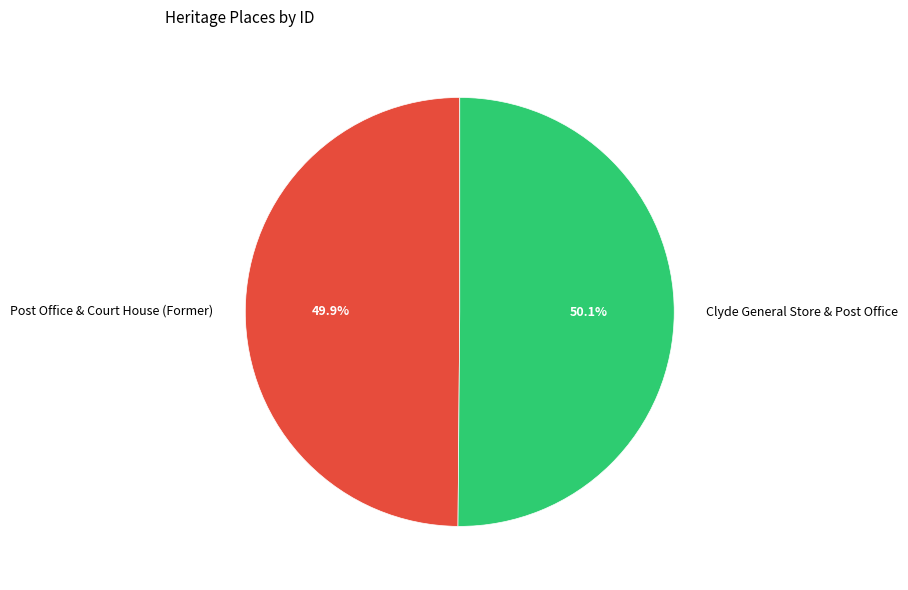

Does any single category account for the majority?

Yes